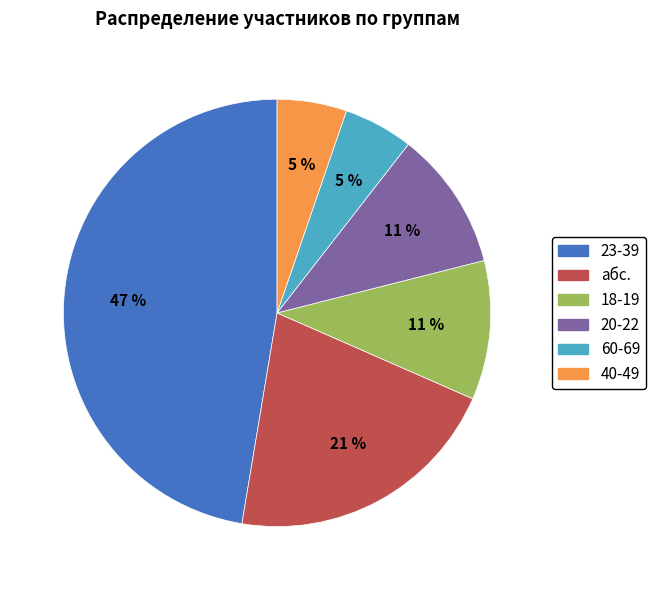

To the nearest percent, what percentage of the pie is 18-19?

11%